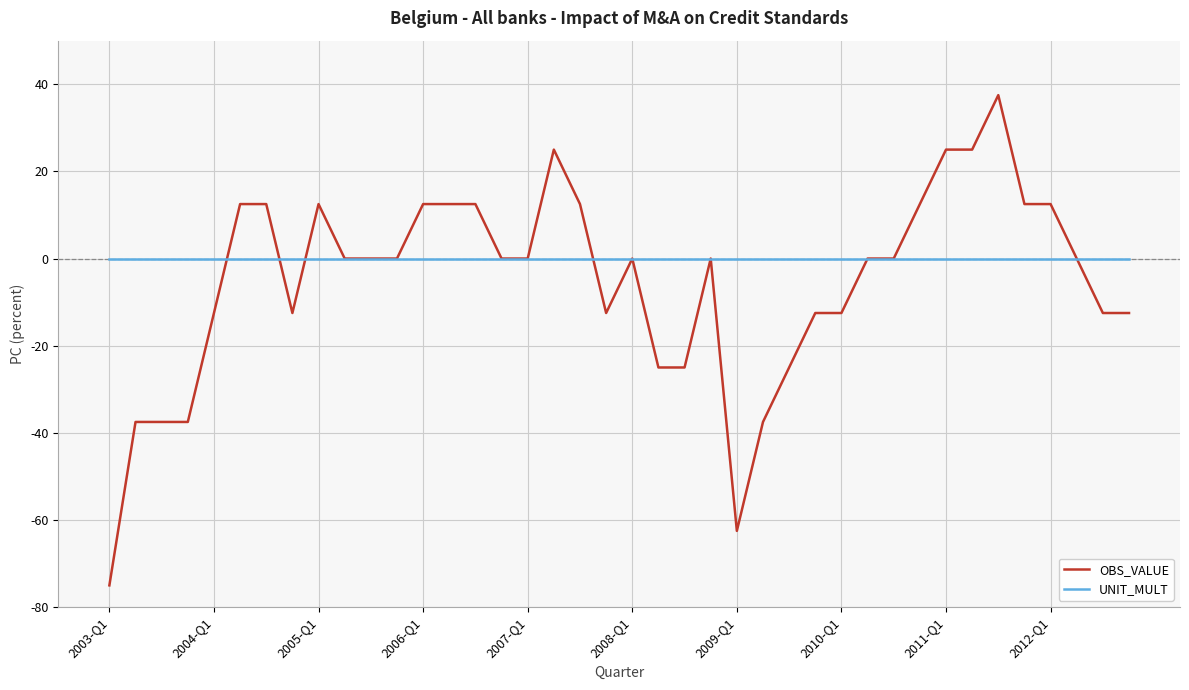

What is the average value of the OBS_VALUE series?

-5.3